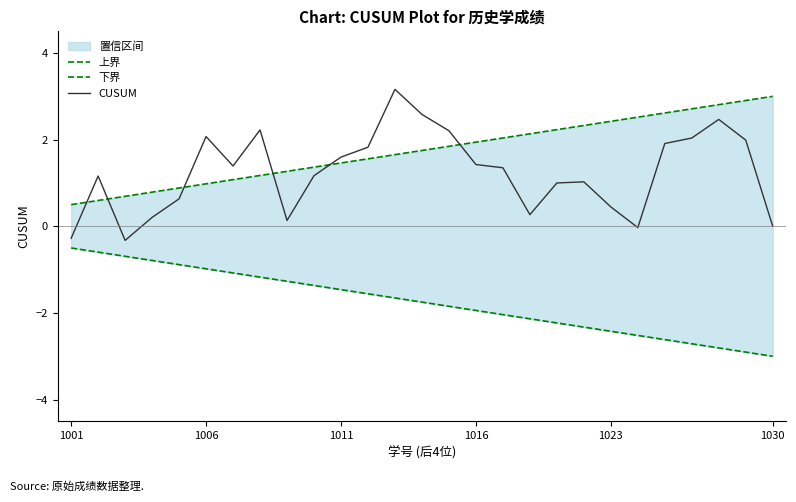

How many lines are shown in the chart?

3